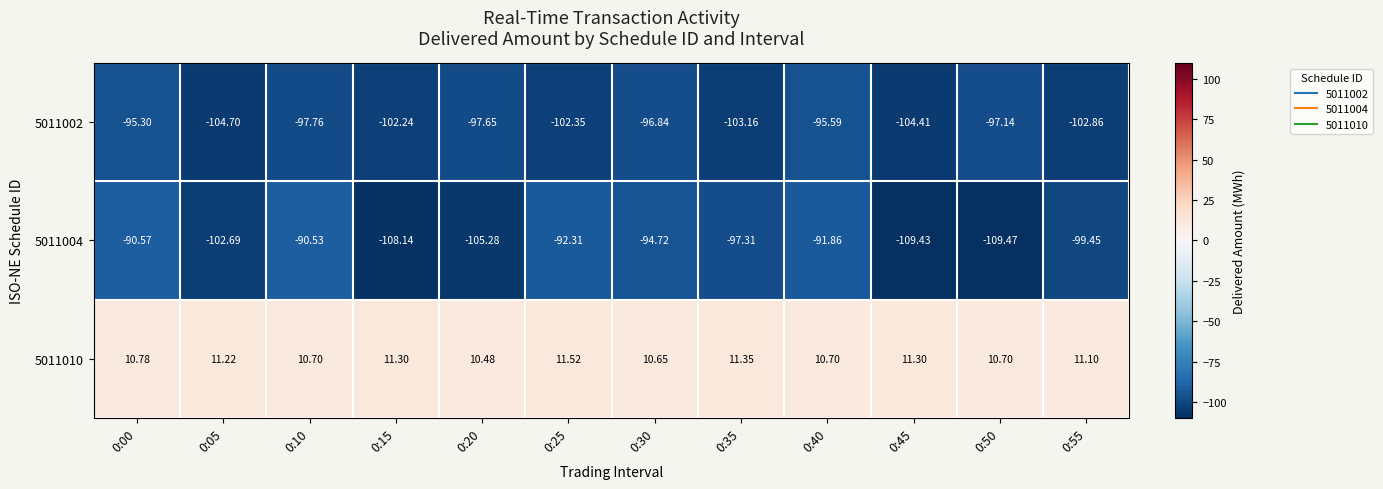

Is the value of 5011002 at 0:35 greater than the value of 5011004 at 0:00?

No